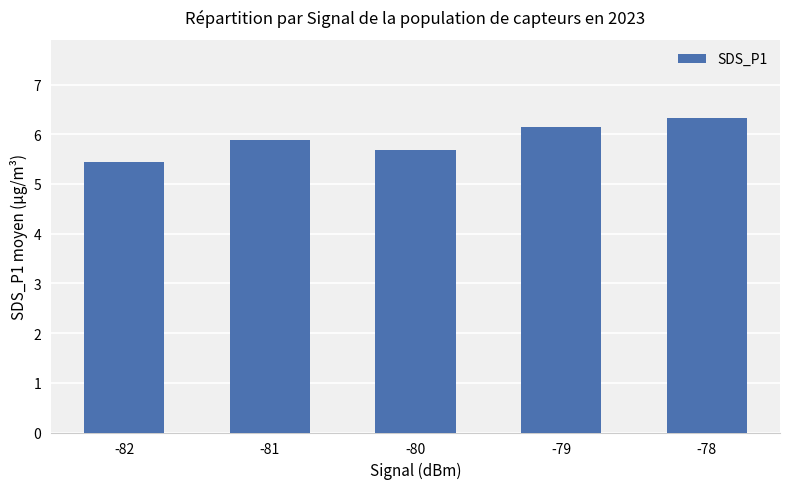

List the labels in order of value, largest first.

-78, -79, -81, -80, -82